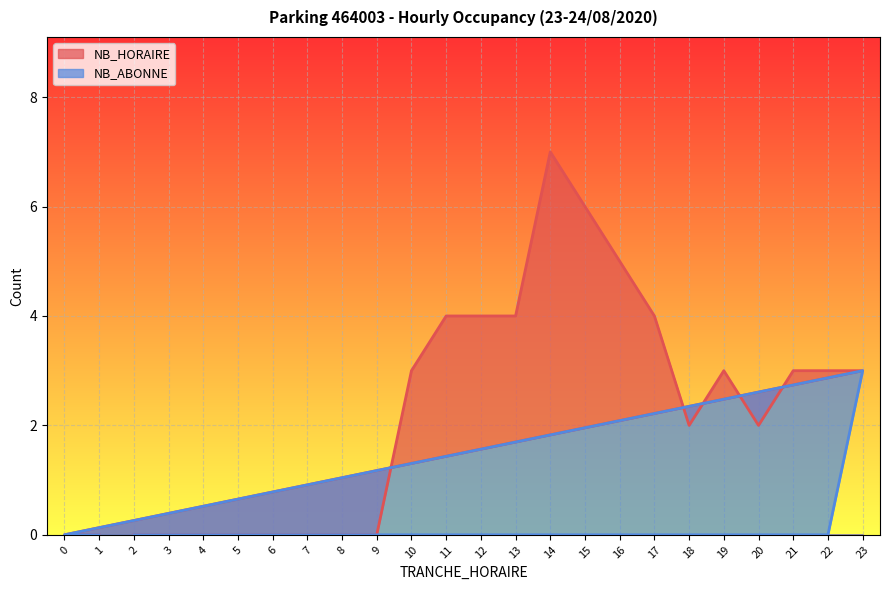

Reading left to right, list all the values displayed in this chart.

NB_HORAIRE: 0=0	1=0	2=0	3=0	4=0	5=0	6=0	7=0	8=0	9=0	10=3	11=4	12=4	13=4	14=7	15=6	16=5	17=4	18=2	19=3	20=2	21=3	22=3	23=3
NB_ABONNE: 0=0	1=0	2=0	3=0	4=0	5=0	6=0	7=0	8=0	9=0	10=0	11=0	12=0	13=0	14=0	15=0	16=0	17=0	18=0	19=0	20=0	21=0	22=0	23=3